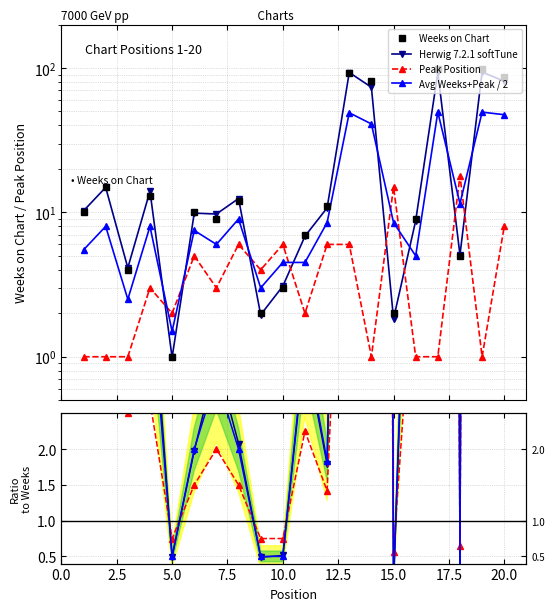

The value of Peak Position at 13 is 9. True or false?

False